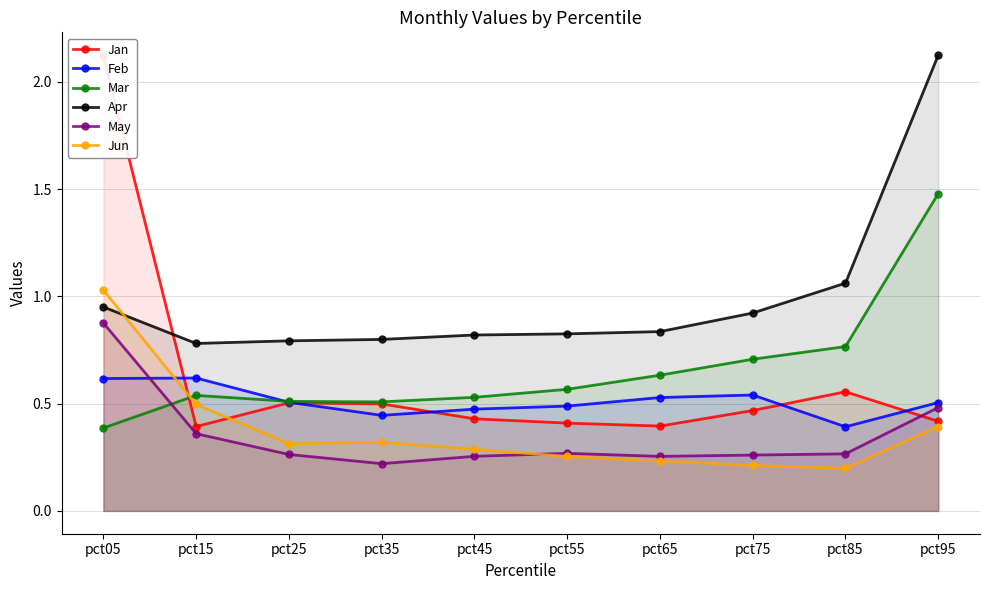

The Feb series shows 0.3 at pct75. True or false?

False